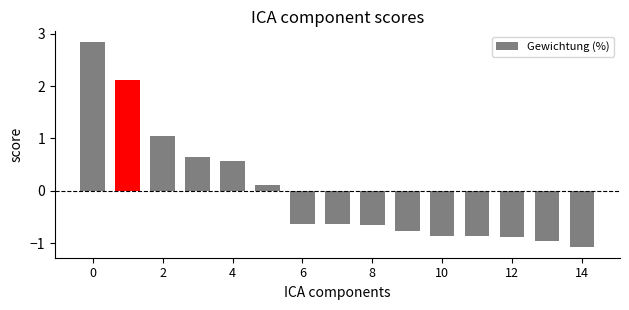

What is the value of the 13th bar from the left?

-0.9